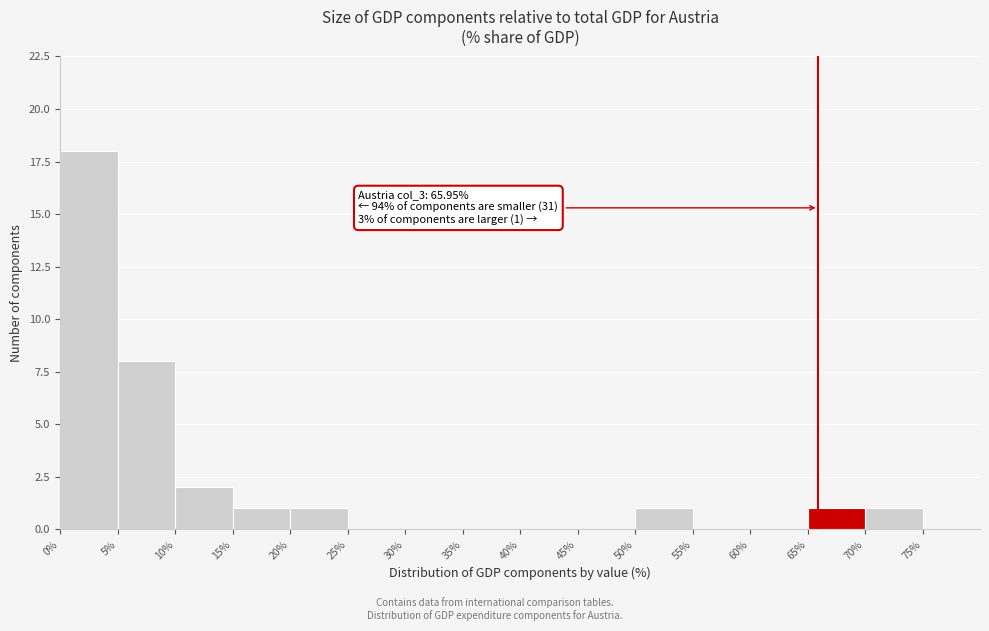

Which range on the x-axis has the tallest bar?

0 to 5